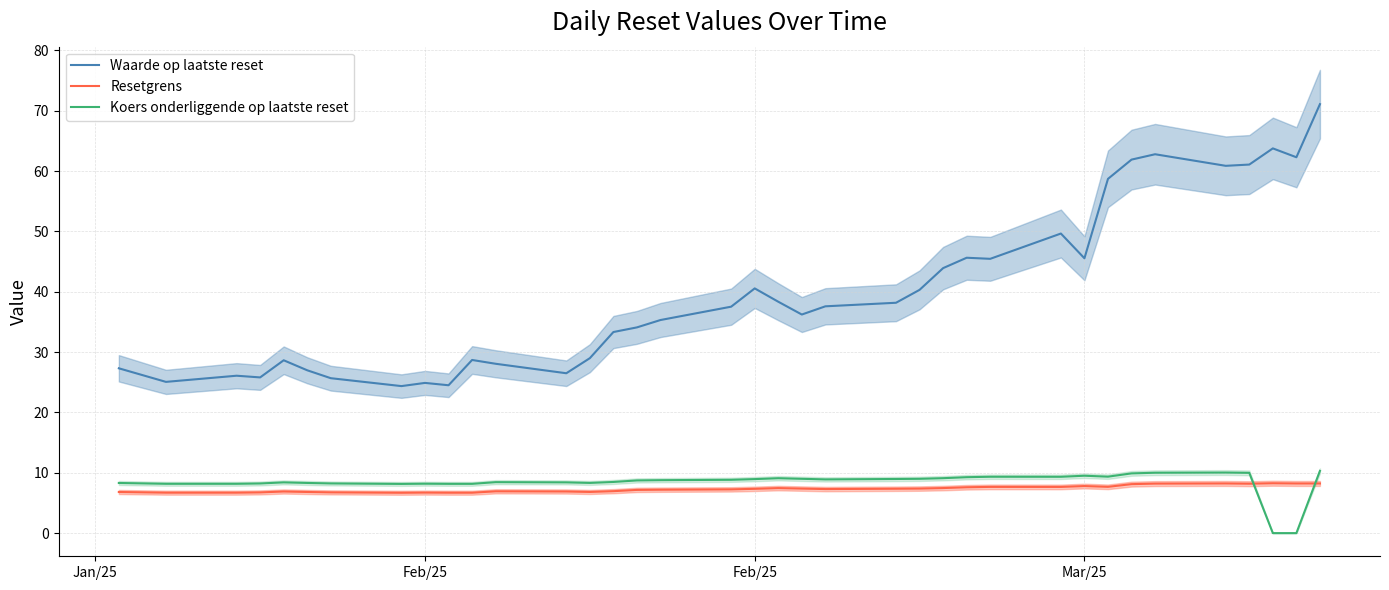

In Resetgrens, how many points are lower than both neighbors (excluding endpoints)?

6